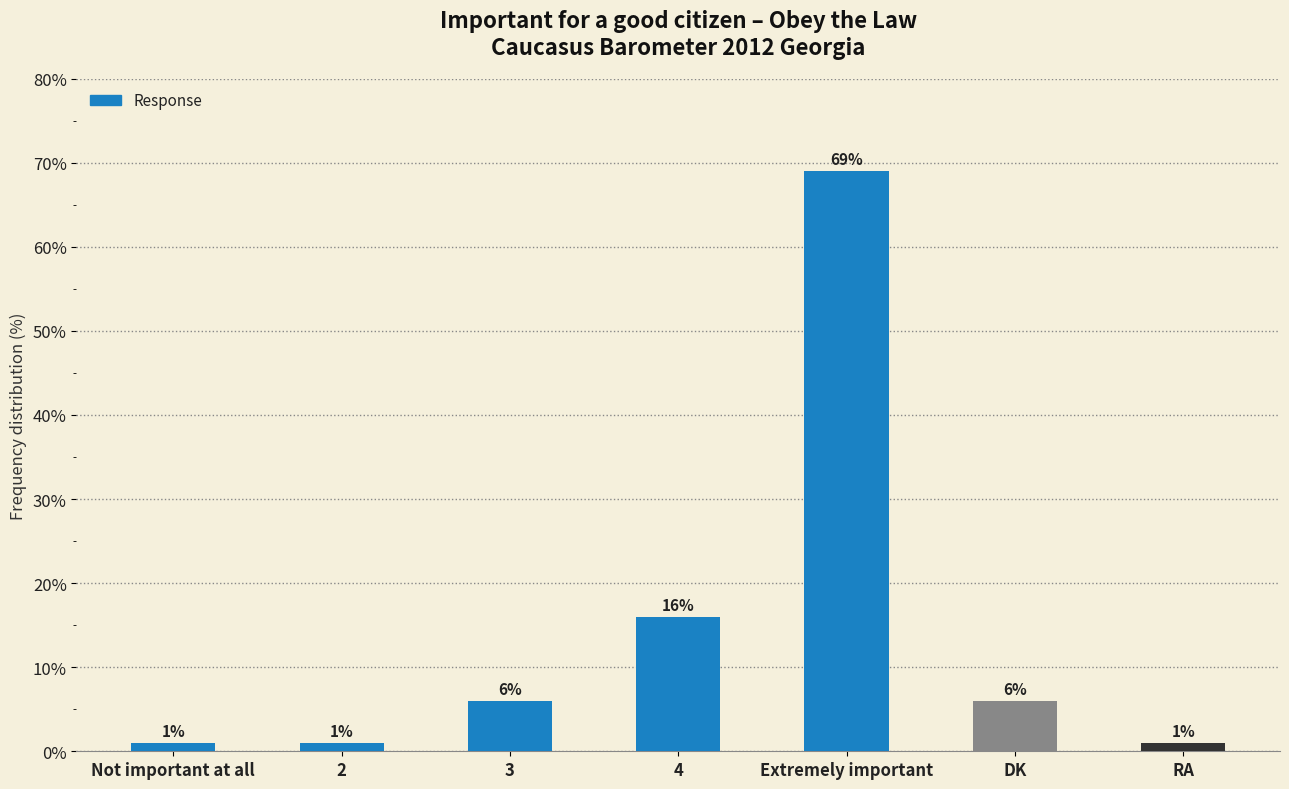

What value does the data have at 4, to the nearest 5?

15